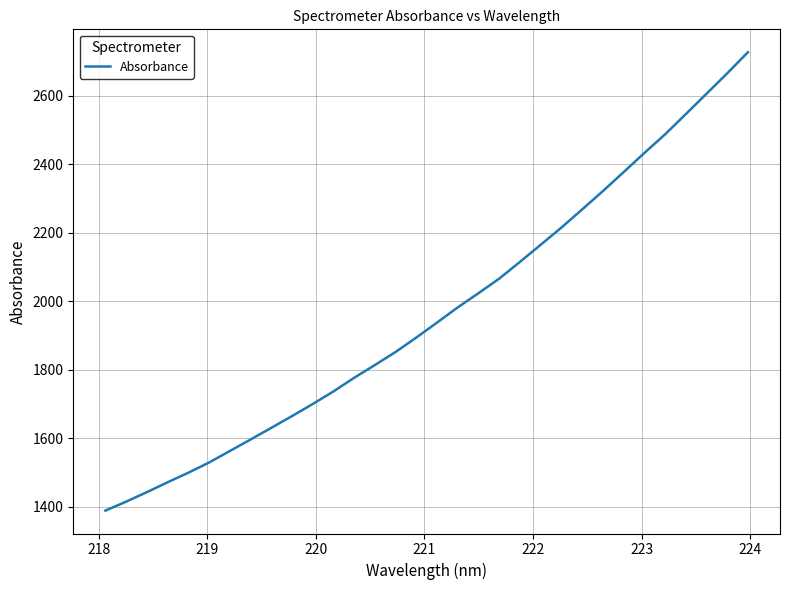

What is the greatest value displayed?

2726.9